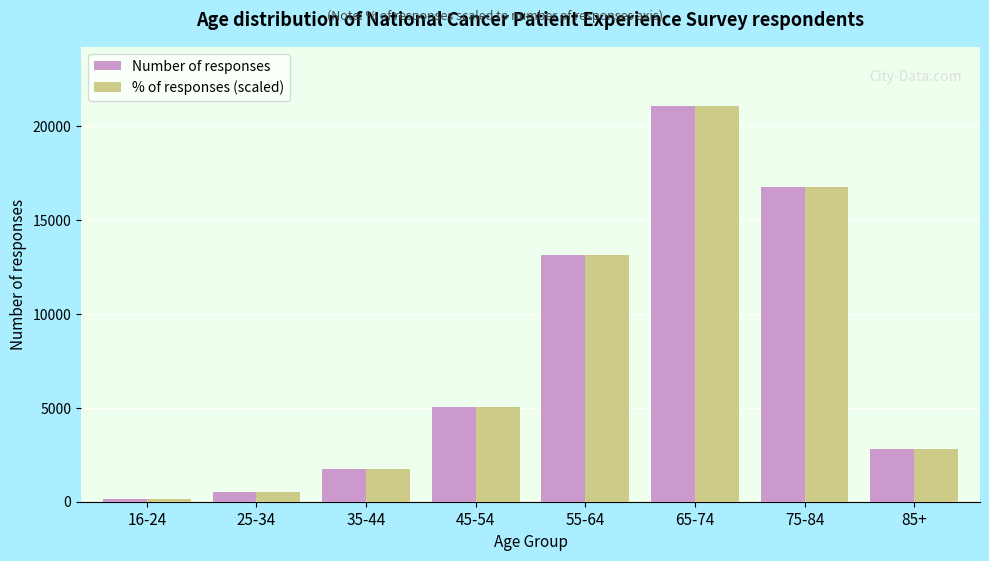

What is the lowest value of the % of responses (scaled) series?

148.0